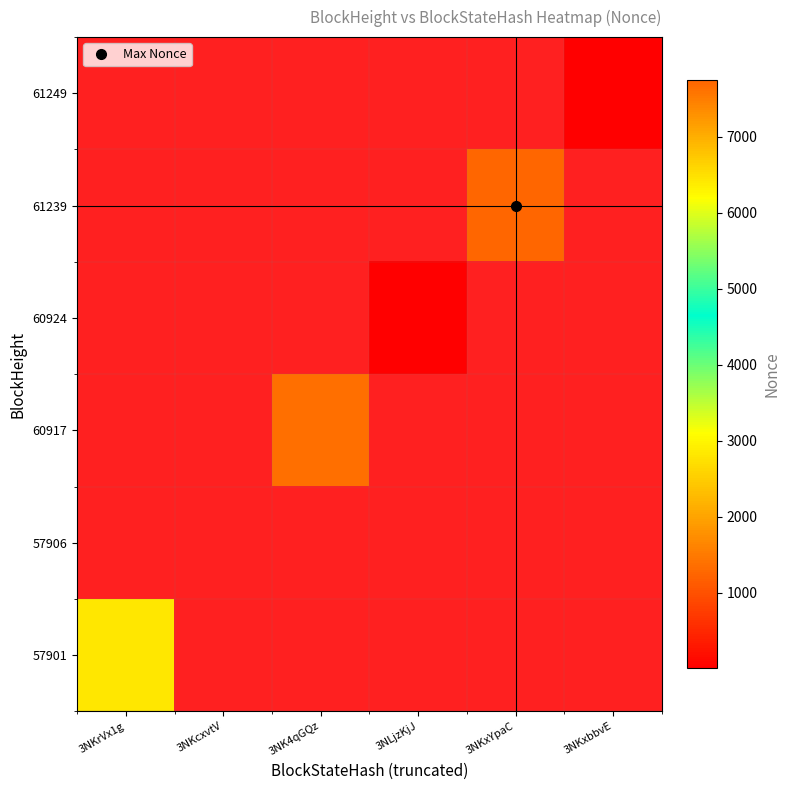

Which has a higher value, 3NK4qGQz or 3NKxYpaC?

3NK4qGQz